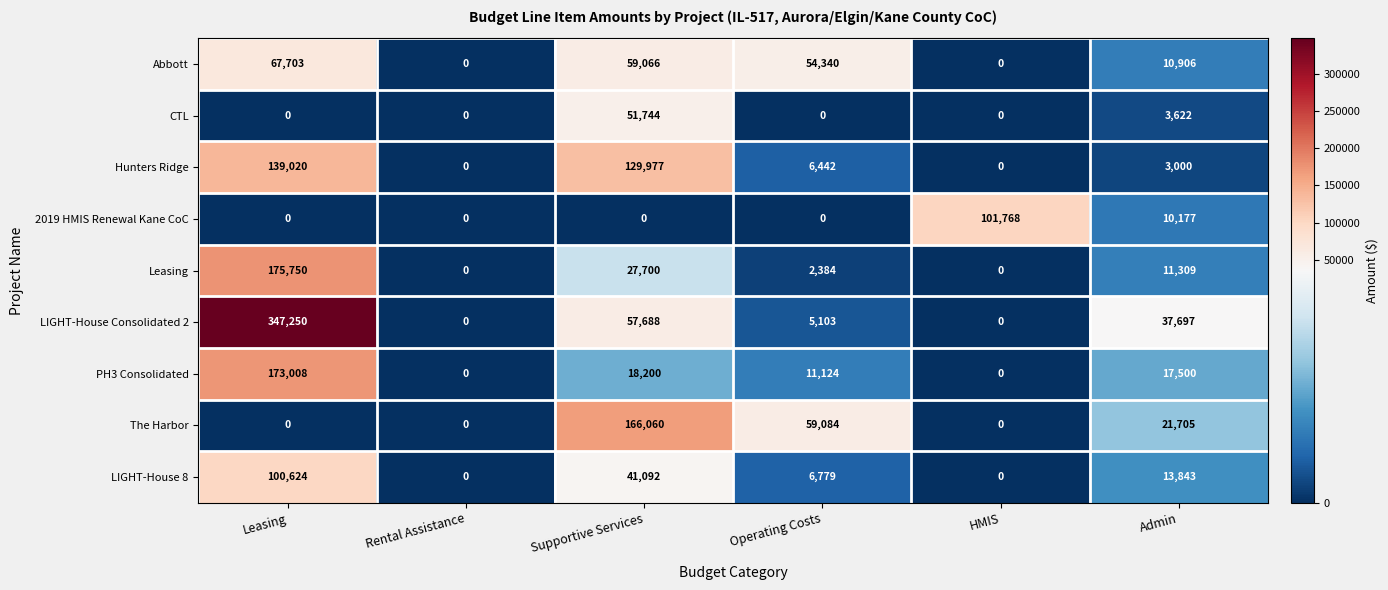

What is the spread (max minus min) of values at HMIS?

101768